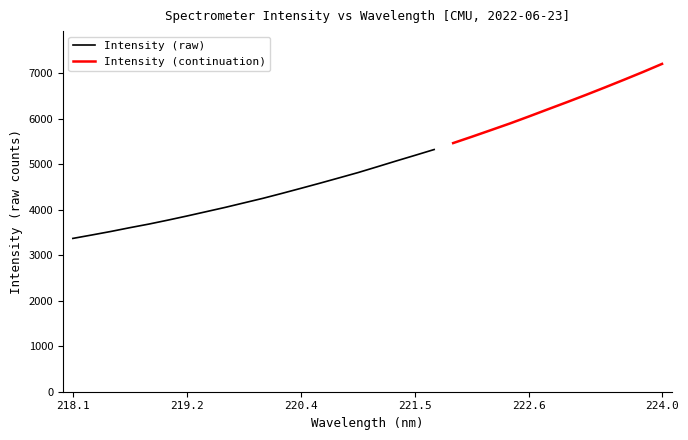

What position from the right is 220.9264?

17